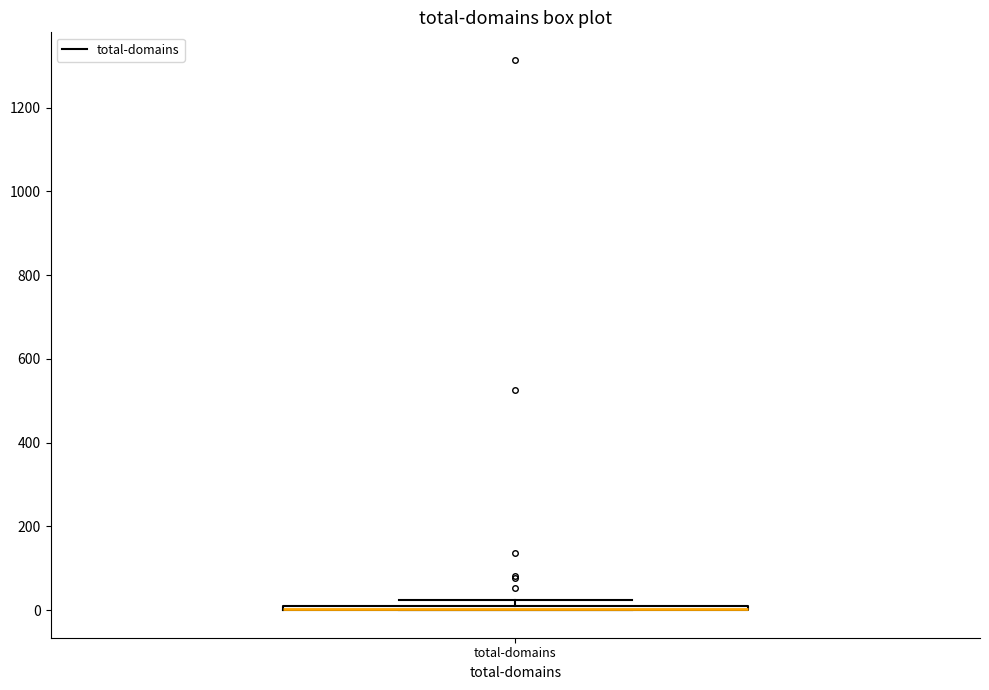

Where is the upper edge of the box for total-domains on the y-axis? The values are not printed on the chart, so give them approximately, as read against the axis.

20